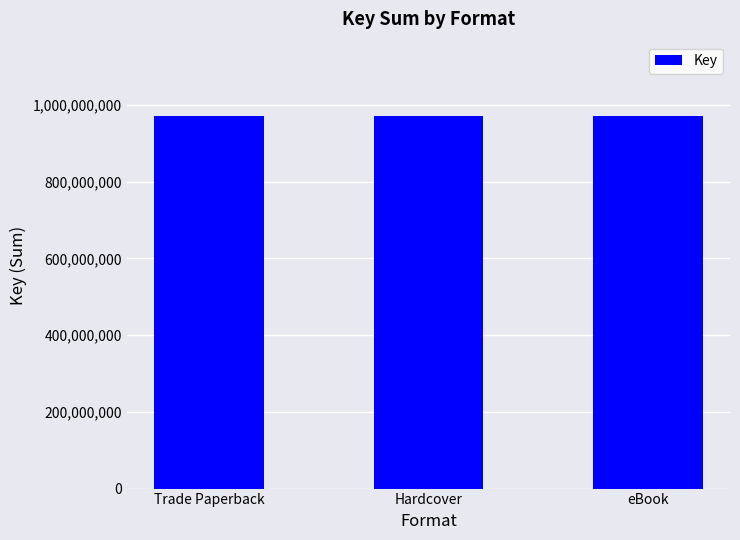

At which category does the chart reach its minimum across all series?

Trade Paperback